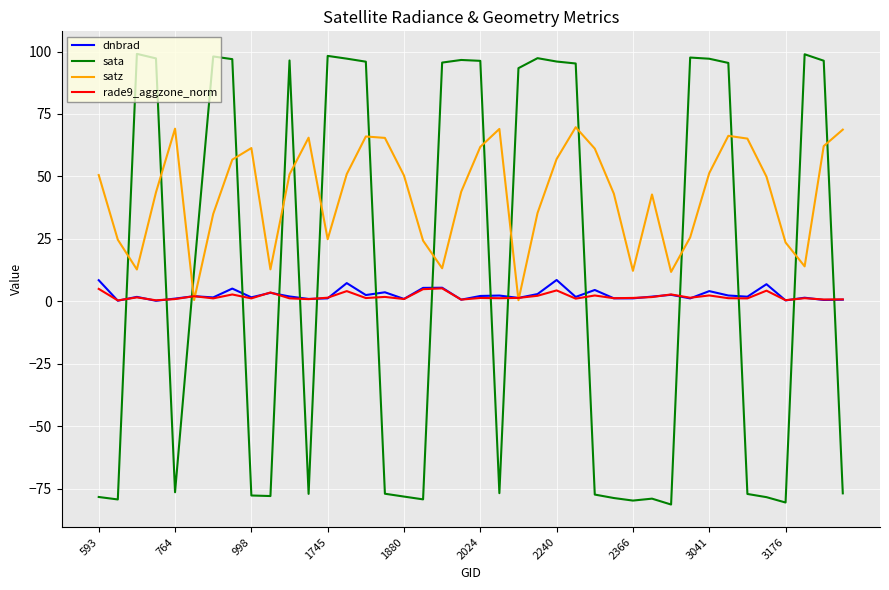

Which series has the widest spread of values?

sata